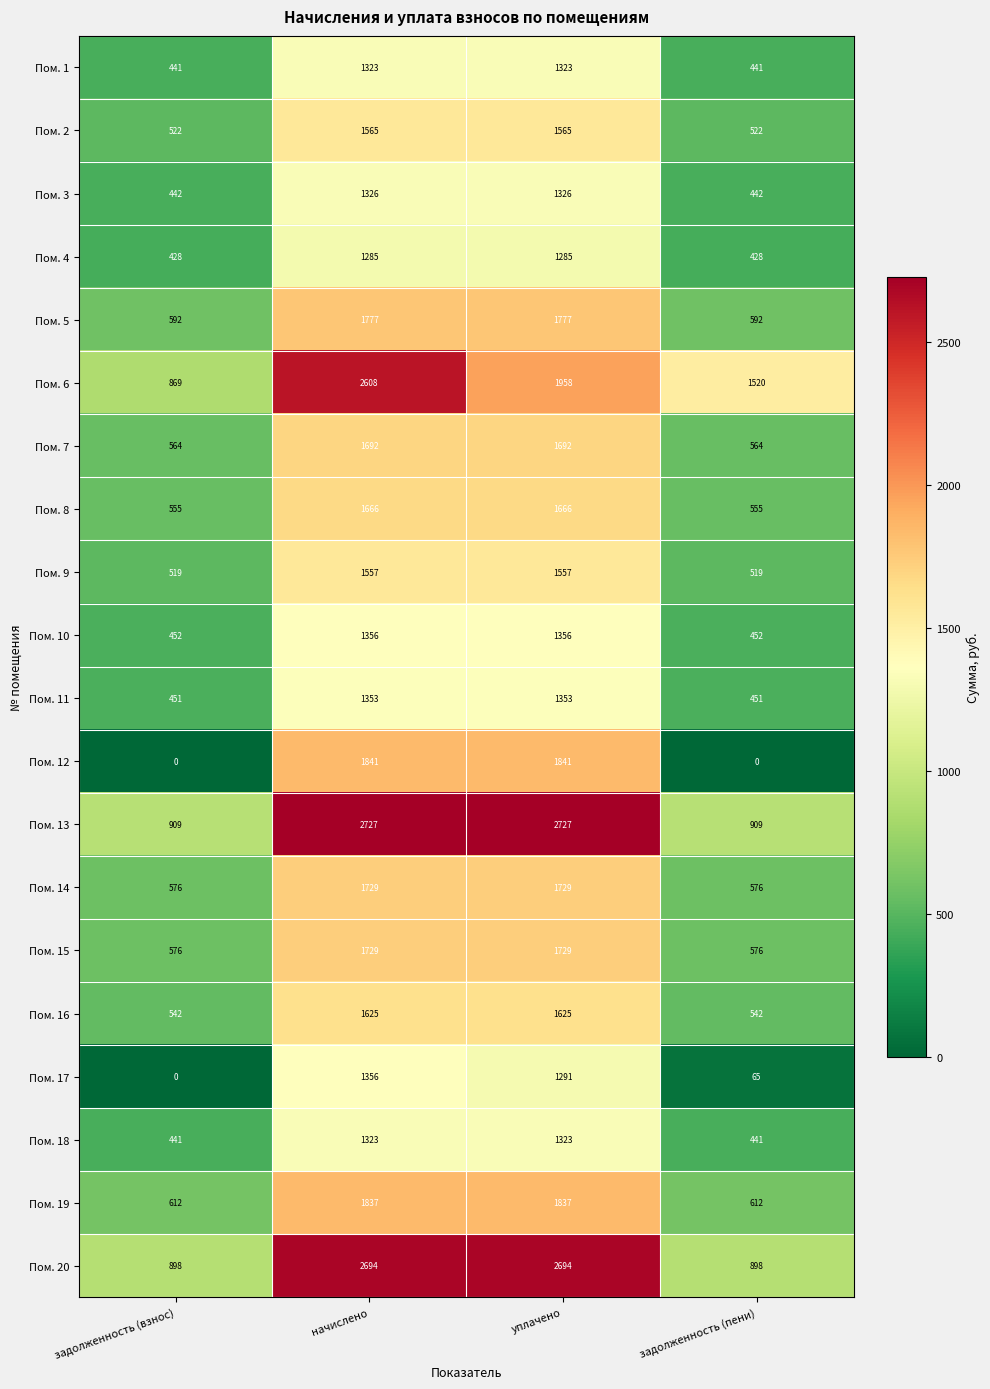

True or false: Пом. 17 has a value of 41 at задолженность (пени).

False